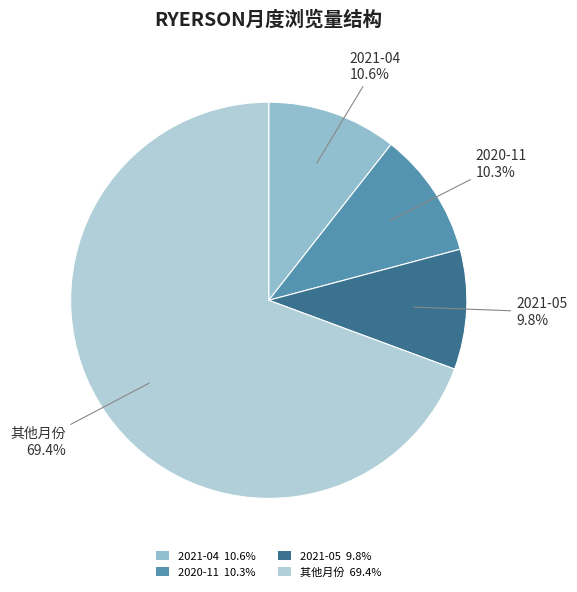

Combined, what portion of the pie is 2020-11 10.3% and 其他月份 69.4%?

79.6%